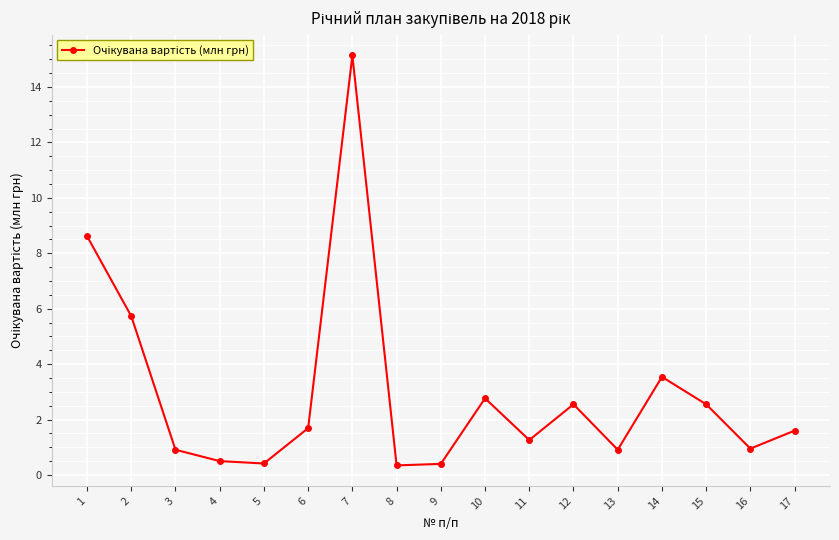

What is the value of the 7th point from the left?

15.1